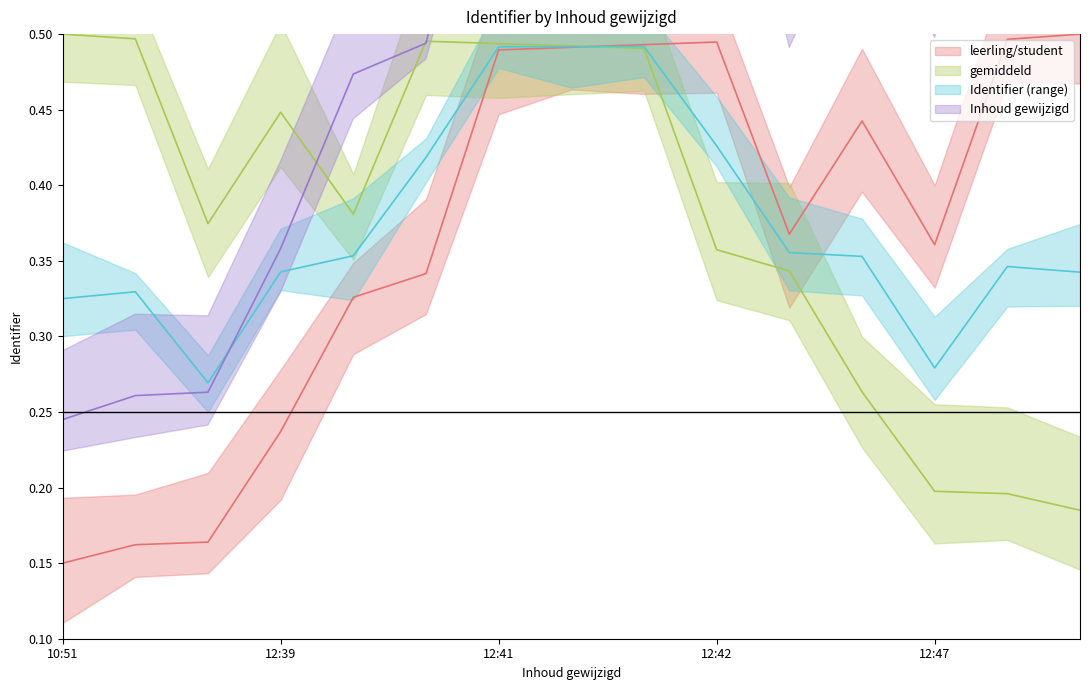

True or false: leerling/student and gemiddeld intersect in this chart.

False